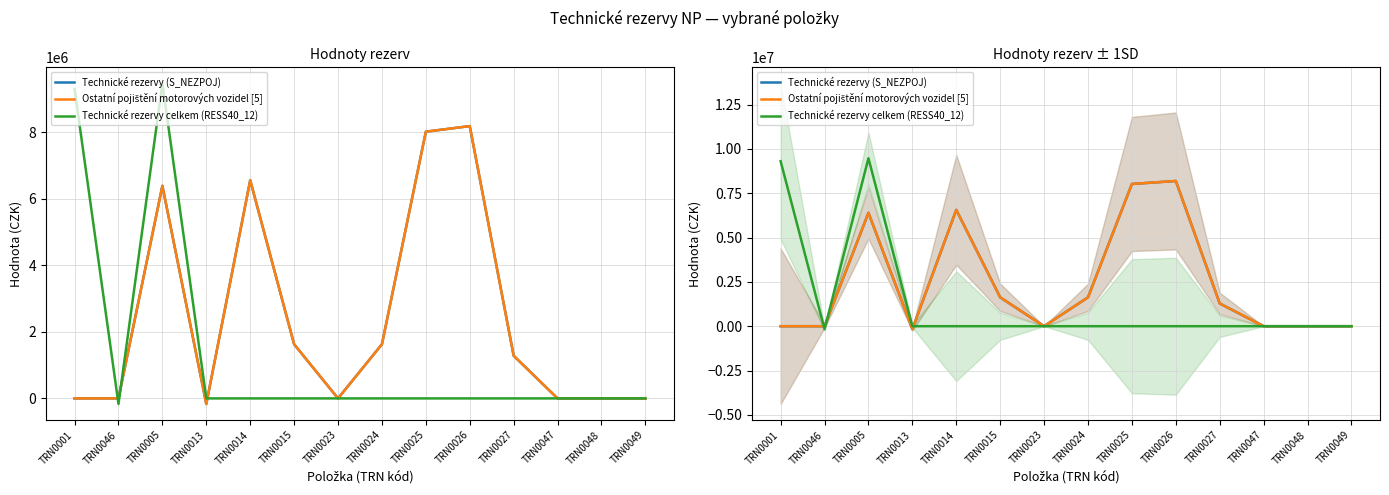

What is the minimum value shown in the chart?

-168024.9